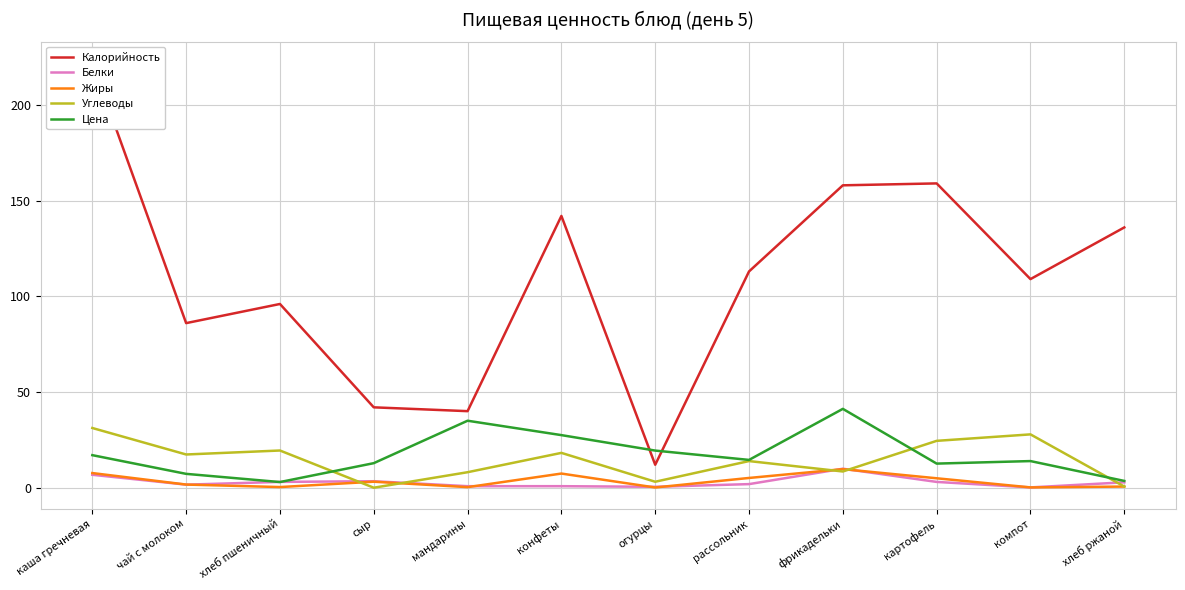

Which label corresponds to the smallest value in the chart?

сыр